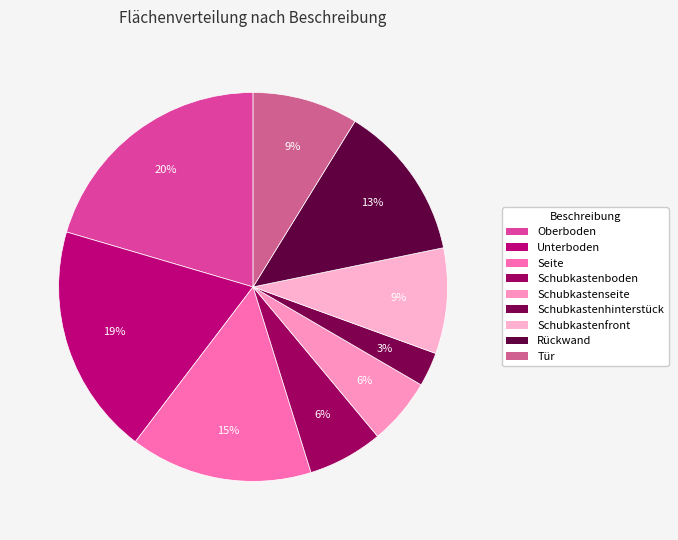

Rank the categories by value from highest to lowest.

Oberboden, Unterboden, Seite, Rückwand, Schubkastenfront, Tür, Schubkastenboden, Schubkastenseite, Schubkastenhinterstück